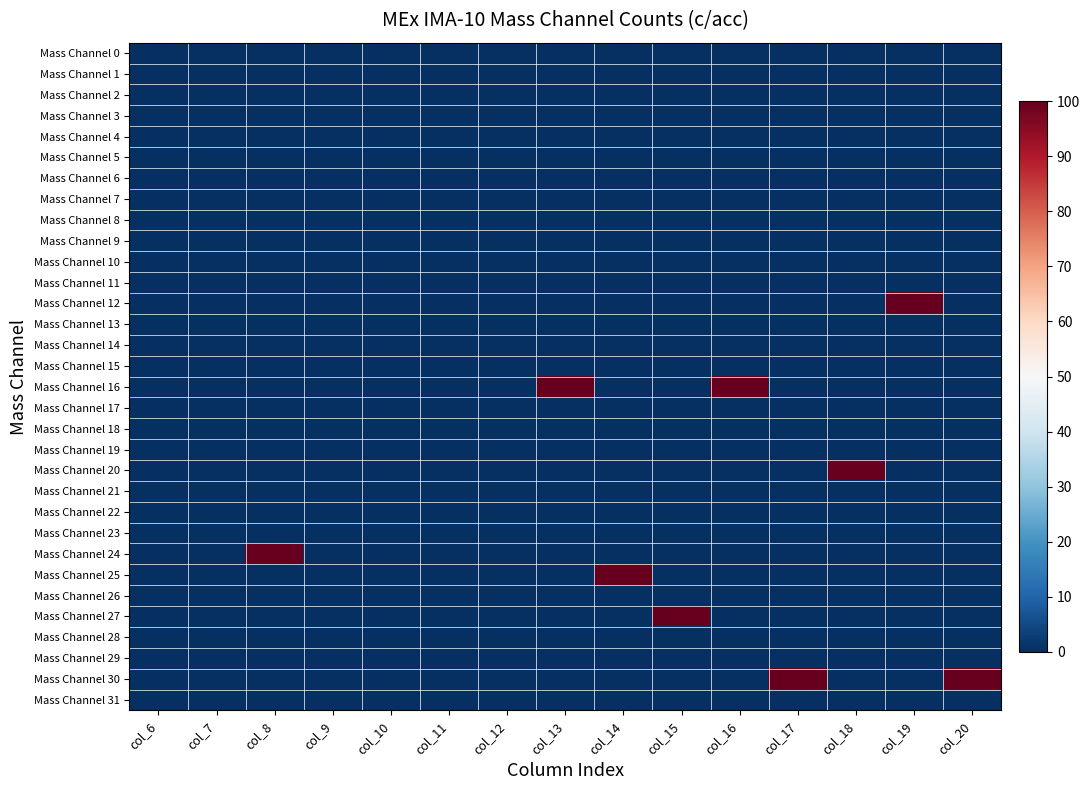

Reading right to left, transcribe all the data shown in this chart.

Mass Channel 0: col_20=0	col_19=0	col_18=0	col_17=0	col_16=0	col_15=0	col_14=0	col_13=0	col_12=0	col_11=0	col_10=0	col_9=0	col_8=0	col_7=0	col_6=0
Mass Channel 1: col_20=0	col_19=0	col_18=0	col_17=0	col_16=0	col_15=0	col_14=0	col_13=0	col_12=0	col_11=0	col_10=0	col_9=0	col_8=0	col_7=0	col_6=0
Mass Channel 2: col_20=0	col_19=0	col_18=0	col_17=0	col_16=0	col_15=0	col_14=0	col_13=0	col_12=0	col_11=0	col_10=0	col_9=0	col_8=0	col_7=0	col_6=0
Mass Channel 3: col_20=0	col_19=0	col_18=0	col_17=0	col_16=0	col_15=0	col_14=0	col_13=0	col_12=0	col_11=0	col_10=0	col_9=0	col_8=0	col_7=0	col_6=0
Mass Channel 4: col_20=0	col_19=0	col_18=0	col_17=0	col_16=0	col_15=0	col_14=0	col_13=0	col_12=0	col_11=0	col_10=0	col_9=0	col_8=0	col_7=0	col_6=0
Mass Channel 5: col_20=0	col_19=0	col_18=0	col_17=0	col_16=0	col_15=0	col_14=0	col_13=0	col_12=0	col_11=0	col_10=0	col_9=0	col_8=0	col_7=0	col_6=0
Mass Channel 6: col_20=0	col_19=0	col_18=0	col_17=0	col_16=0	col_15=0	col_14=0	col_13=0	col_12=0	col_11=0	col_10=0	col_9=0	col_8=0	col_7=0	col_6=0
Mass Channel 7: col_20=0	col_19=0	col_18=0	col_17=0	col_16=0	col_15=0	col_14=0	col_13=0	col_12=0	col_11=0	col_10=0	col_9=0	col_8=0	col_7=0	col_6=0
Mass Channel 8: col_20=0	col_19=0	col_18=0	col_17=0	col_16=0	col_15=0	col_14=0	col_13=0	col_12=0	col_11=0	col_10=0	col_9=0	col_8=0	col_7=0	col_6=0
Mass Channel 9: col_20=0	col_19=0	col_18=0	col_17=0	col_16=0	col_15=0	col_14=0	col_13=0	col_12=0	col_11=0	col_10=0	col_9=0	col_8=0	col_7=0	col_6=0
Mass Channel 10: col_20=0	col_19=0	col_18=0	col_17=0	col_16=0	col_15=0	col_14=0	col_13=0	col_12=0	col_11=0	col_10=0	col_9=0	col_8=0	col_7=0	col_6=0
Mass Channel 11: col_20=0	col_19=0	col_18=0	col_17=0	col_16=0	col_15=0	col_14=0	col_13=0	col_12=0	col_11=0	col_10=0	col_9=0	col_8=0	col_7=0	col_6=0
Mass Channel 12: col_20=0	col_19=100	col_18=0	col_17=0	col_16=0	col_15=0	col_14=0	col_13=0	col_12=0	col_11=0	col_10=0	col_9=0	col_8=0	col_7=0	col_6=0
Mass Channel 13: col_20=0	col_19=0	col_18=0	col_17=0	col_16=0	col_15=0	col_14=0	col_13=0	col_12=0	col_11=0	col_10=0	col_9=0	col_8=0	col_7=0	col_6=0
Mass Channel 14: col_20=0	col_19=0	col_18=0	col_17=0	col_16=0	col_15=0	col_14=0	col_13=0	col_12=0	col_11=0	col_10=0	col_9=0	col_8=0	col_7=0	col_6=0
Mass Channel 15: col_20=0	col_19=0	col_18=0	col_17=0	col_16=0	col_15=0	col_14=0	col_13=0	col_12=0	col_11=0	col_10=0	col_9=0	col_8=0	col_7=0	col_6=0
Mass Channel 16: col_20=0	col_19=0	col_18=0	col_17=0	col_16=100	col_15=0	col_14=0	col_13=100	col_12=0	col_11=0	col_10=0	col_9=0	col_8=0	col_7=0	col_6=0
Mass Channel 17: col_20=0	col_19=0	col_18=0	col_17=0	col_16=0	col_15=0	col_14=0	col_13=0	col_12=0	col_11=0	col_10=0	col_9=0	col_8=0	col_7=0	col_6=0
Mass Channel 18: col_20=0	col_19=0	col_18=0	col_17=0	col_16=0	col_15=0	col_14=0	col_13=0	col_12=0	col_11=0	col_10=0	col_9=0	col_8=0	col_7=0	col_6=0
Mass Channel 19: col_20=0	col_19=0	col_18=0	col_17=0	col_16=0	col_15=0	col_14=0	col_13=0	col_12=0	col_11=0	col_10=0	col_9=0	col_8=0	col_7=0	col_6=0
Mass Channel 20: col_20=0	col_19=0	col_18=100	col_17=0	col_16=0	col_15=0	col_14=0	col_13=0	col_12=0	col_11=0	col_10=0	col_9=0	col_8=0	col_7=0	col_6=0
Mass Channel 21: col_20=0	col_19=0	col_18=0	col_17=0	col_16=0	col_15=0	col_14=0	col_13=0	col_12=0	col_11=0	col_10=0	col_9=0	col_8=0	col_7=0	col_6=0
Mass Channel 22: col_20=0	col_19=0	col_18=0	col_17=0	col_16=0	col_15=0	col_14=0	col_13=0	col_12=0	col_11=0	col_10=0	col_9=0	col_8=0	col_7=0	col_6=0
Mass Channel 23: col_20=0	col_19=0	col_18=0	col_17=0	col_16=0	col_15=0	col_14=0	col_13=0	col_12=0	col_11=0	col_10=0	col_9=0	col_8=0	col_7=0	col_6=0
Mass Channel 24: col_20=0	col_19=0	col_18=0	col_17=0	col_16=0	col_15=0	col_14=0	col_13=0	col_12=0	col_11=0	col_10=0	col_9=0	col_8=100	col_7=0	col_6=0
Mass Channel 25: col_20=0	col_19=0	col_18=0	col_17=0	col_16=0	col_15=0	col_14=100	col_13=0	col_12=0	col_11=0	col_10=0	col_9=0	col_8=0	col_7=0	col_6=0
Mass Channel 26: col_20=0	col_19=0	col_18=0	col_17=0	col_16=0	col_15=0	col_14=0	col_13=0	col_12=0	col_11=0	col_10=0	col_9=0	col_8=0	col_7=0	col_6=0
Mass Channel 27: col_20=0	col_19=0	col_18=0	col_17=0	col_16=0	col_15=100	col_14=0	col_13=0	col_12=0	col_11=0	col_10=0	col_9=0	col_8=0	col_7=0	col_6=0
Mass Channel 28: col_20=0	col_19=0	col_18=0	col_17=0	col_16=0	col_15=0	col_14=0	col_13=0	col_12=0	col_11=0	col_10=0	col_9=0	col_8=0	col_7=0	col_6=0
Mass Channel 29: col_20=0	col_19=0	col_18=0	col_17=0	col_16=0	col_15=0	col_14=0	col_13=0	col_12=0	col_11=0	col_10=0	col_9=0	col_8=0	col_7=0	col_6=0
Mass Channel 30: col_20=100	col_19=0	col_18=0	col_17=100	col_16=0	col_15=0	col_14=0	col_13=0	col_12=0	col_11=0	col_10=0	col_9=0	col_8=0	col_7=0	col_6=0
Mass Channel 31: col_20=0	col_19=0	col_18=0	col_17=0	col_16=0	col_15=0	col_14=0	col_13=0	col_12=0	col_11=0	col_10=0	col_9=0	col_8=0	col_7=0	col_6=0